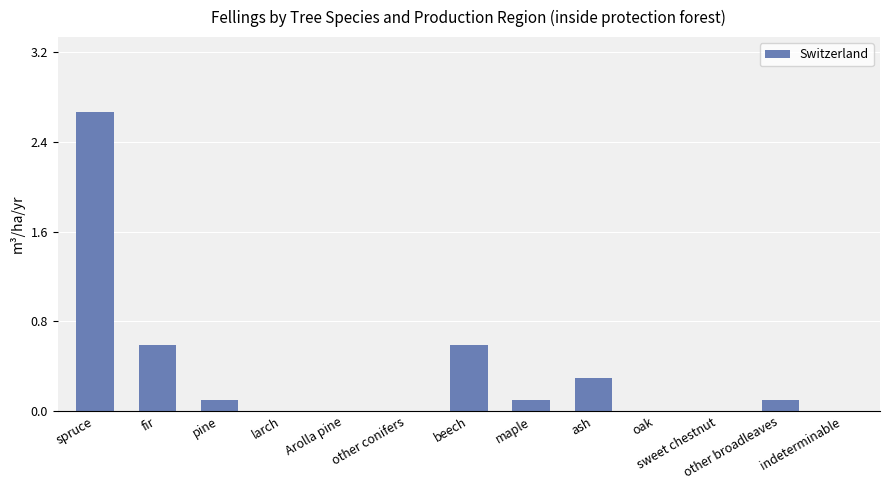

The chart shows a value of 0.1 at other broadleaves. True or false?

False